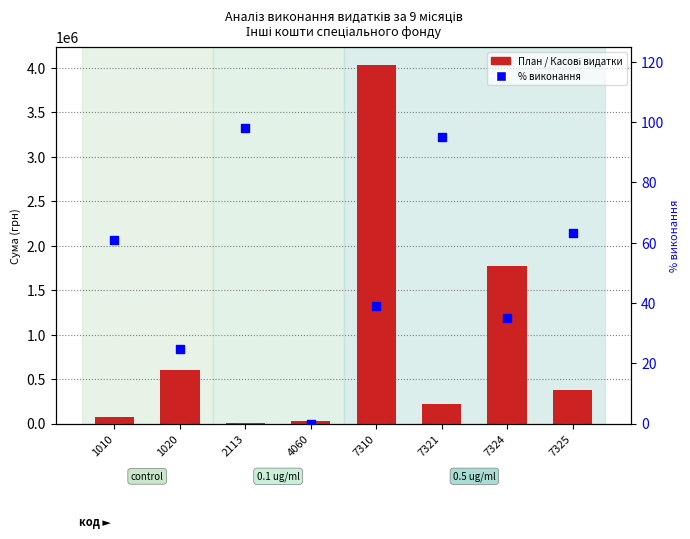

Which series has the largest total across all categories?

План на рік з урахуванням змін